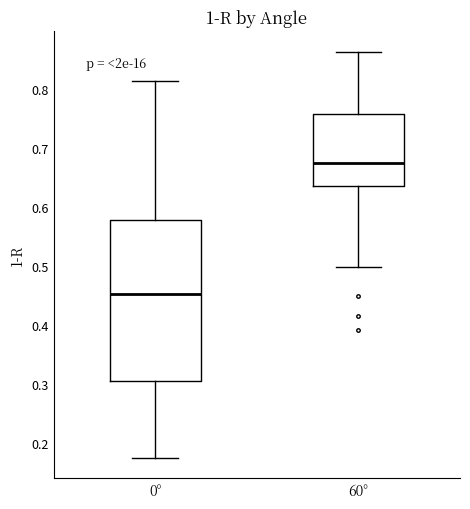

Reading left to right, read every box against the y-axis: the position of its median line, the range the box covers, and the ends of its whiskers. The values are not printed on the chart, so give them approximately, as read against the axis.

0°: median 0.45, box 0.30 to 0.58, whiskers 0.17 to 0.81
60°: median 0.68, box 0.63 to 0.76, whiskers 0.50 to 0.86